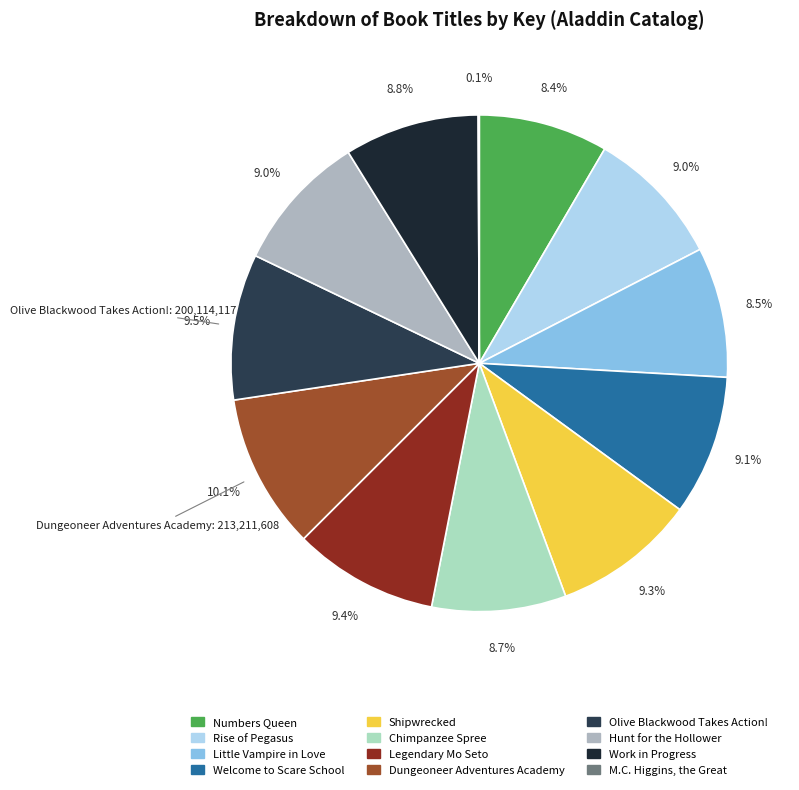

Is Chimpanzee Spree the majority of the pie?

No